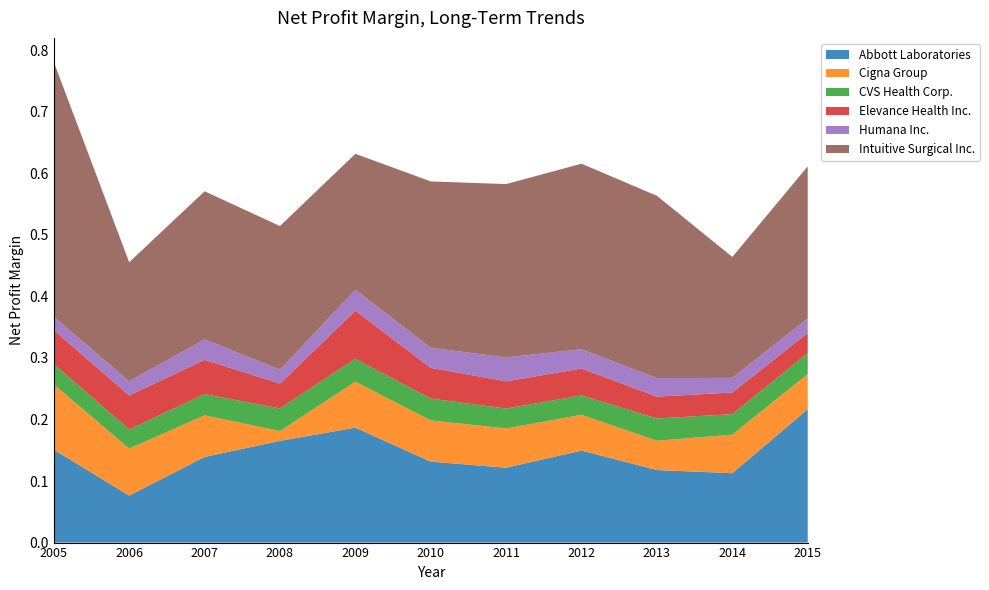

Reading right to left, list all the values displayed in this chart.

Abbott Laboratories: 2015=0.2	2014=0.1	2013=0.1	2012=0.1	2011=0.1	2010=0.1	2009=0.2	2008=0.2	2007=0.1	2006=0.1	2005=0.2
Cigna Group: 2015=0.1	2014=0.1	2013=0.0	2012=0.1	2011=0.1	2010=0.1	2009=0.1	2008=0.0	2007=0.1	2006=0.1	2005=0.1
CVS Health Corp.: 2015=0.0	2014=0.0	2013=0.0	2012=0.0	2011=0.0	2010=0.0	2009=0.0	2008=0.0	2007=0.0	2006=0.0	2005=0.0
Elevance Health Inc.: 2015=0.0	2014=0.0	2013=0.0	2012=0.0	2011=0.0	2010=0.0	2009=0.1	2008=0.0	2007=0.1	2006=0.1	2005=0.1
Humana Inc.: 2015=0.0	2014=0.0	2013=0.0	2012=0.0	2011=0.0	2010=0.0	2009=0.0	2008=0.0	2007=0.0	2006=0.0	2005=0.0
Intuitive Surgical Inc.: 2015=0.2	2014=0.2	2013=0.3	2012=0.3	2011=0.3	2010=0.3	2009=0.2	2008=0.2	2007=0.2	2006=0.2	2005=0.4